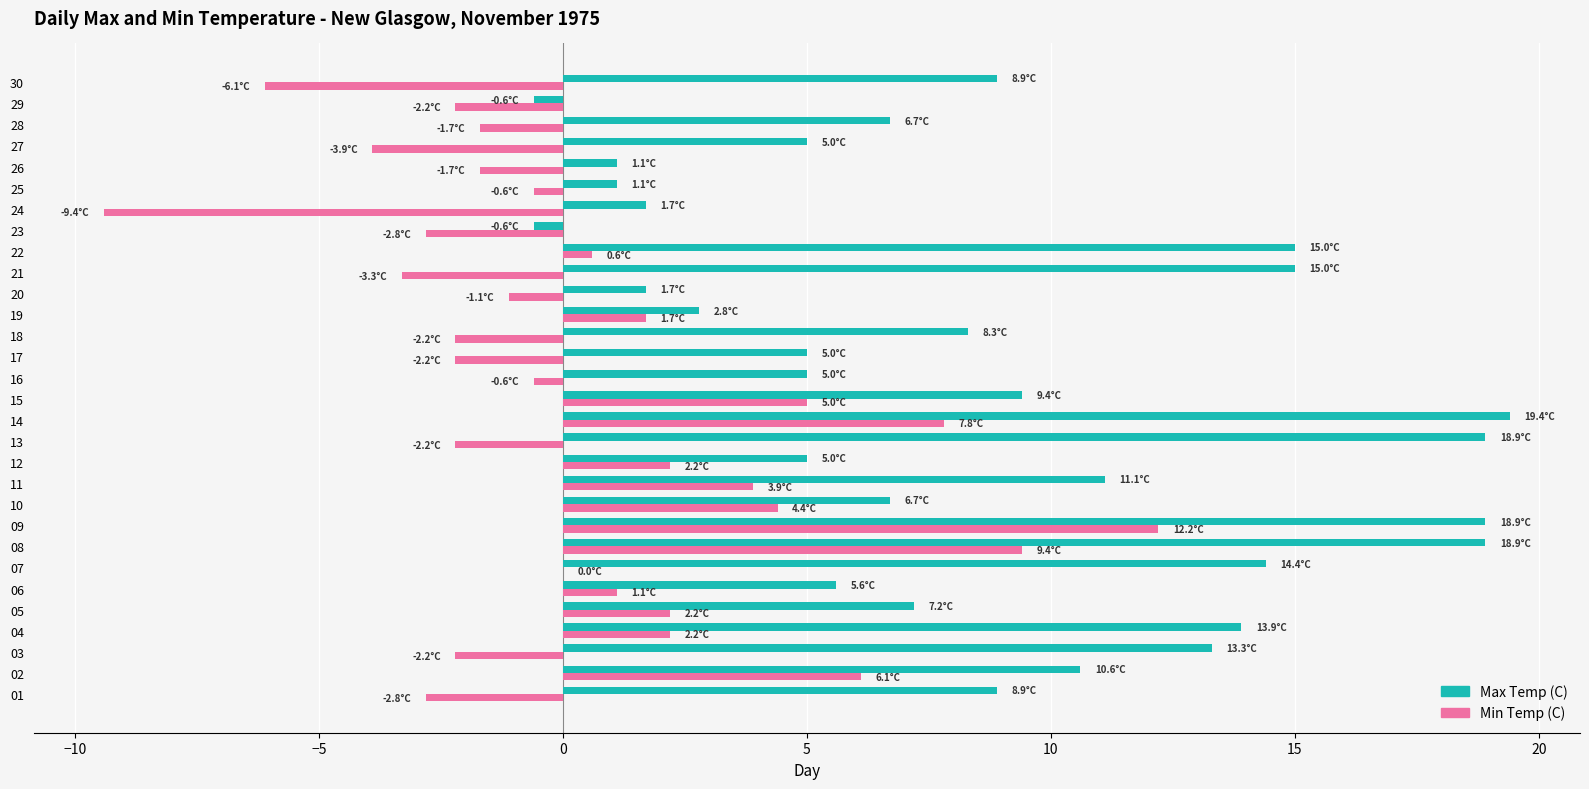

How many categories are shown in the chart?

30